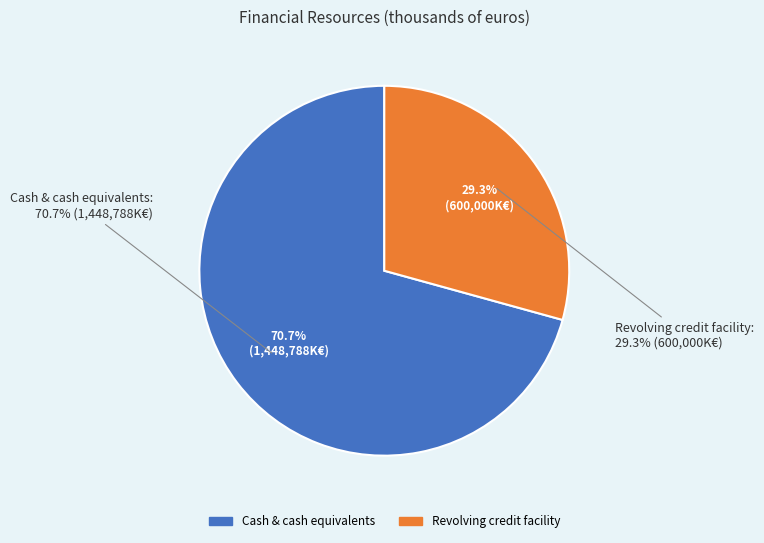

What is the ratio of the value at Revolving credit facility to the value at Cash & cash equivalents?

0.4